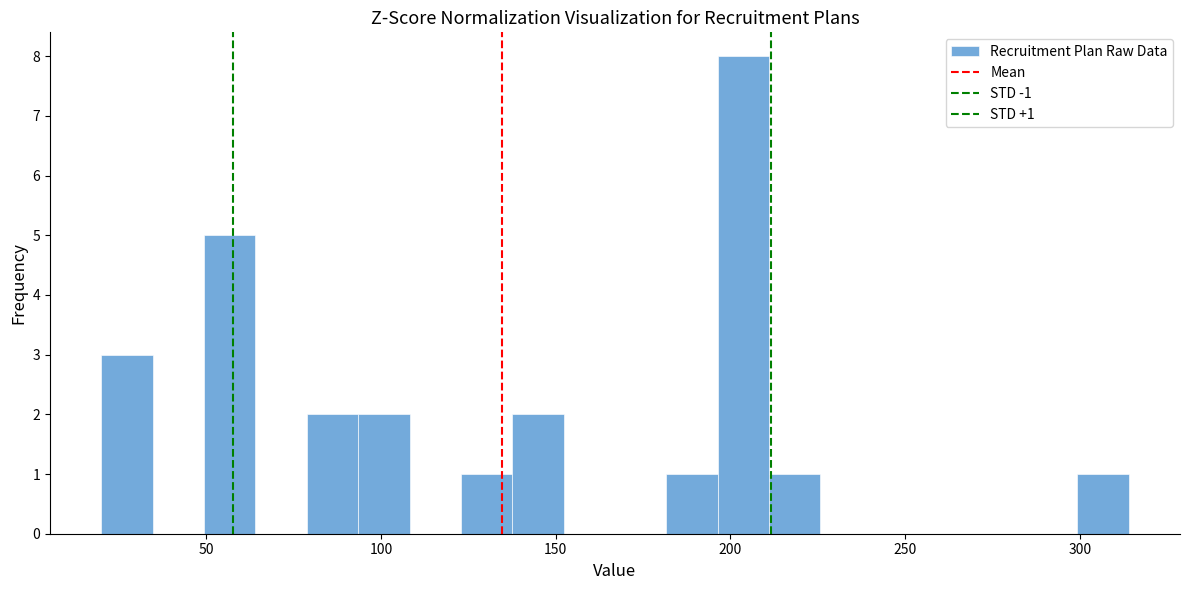

Read against the x-axis, roughly where is the centre of the tallest bar?

205